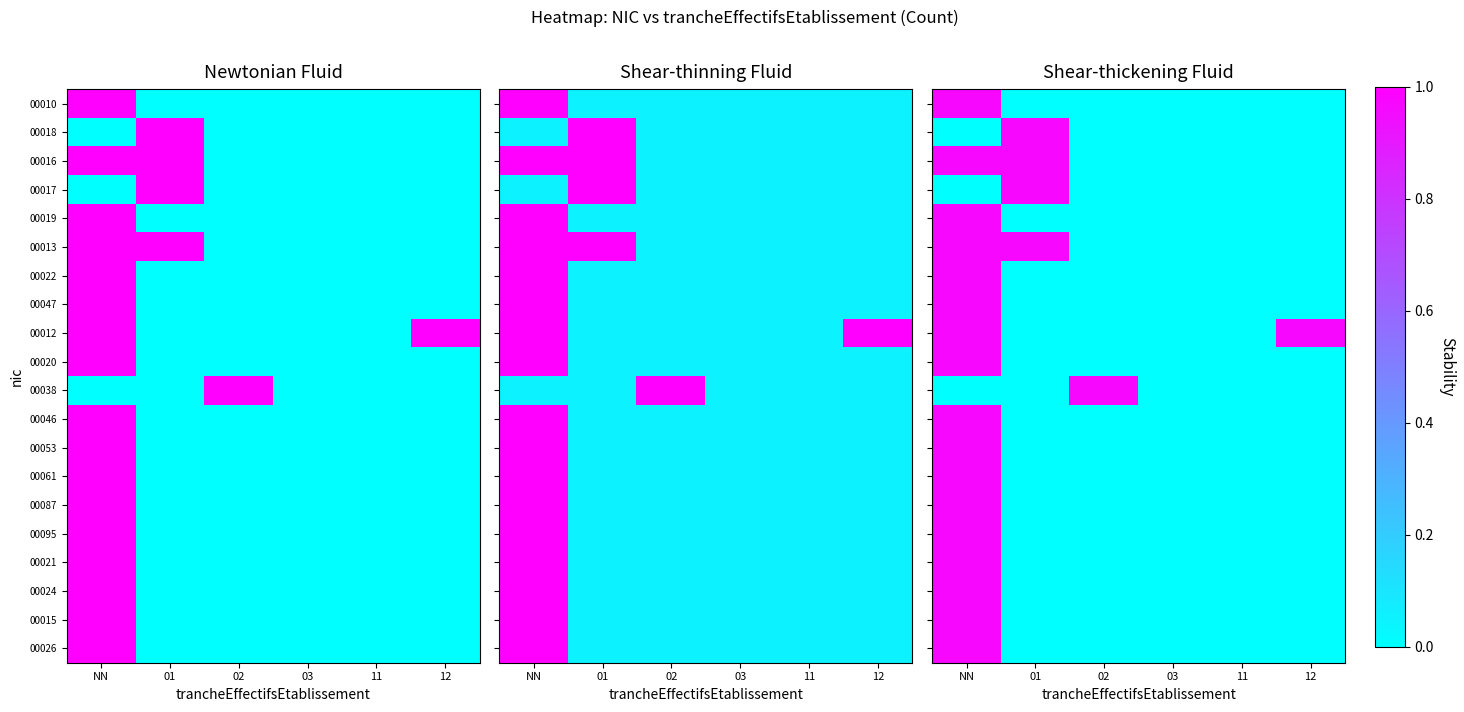

The 00022 series shows 0.0 at 12. True or false?

True